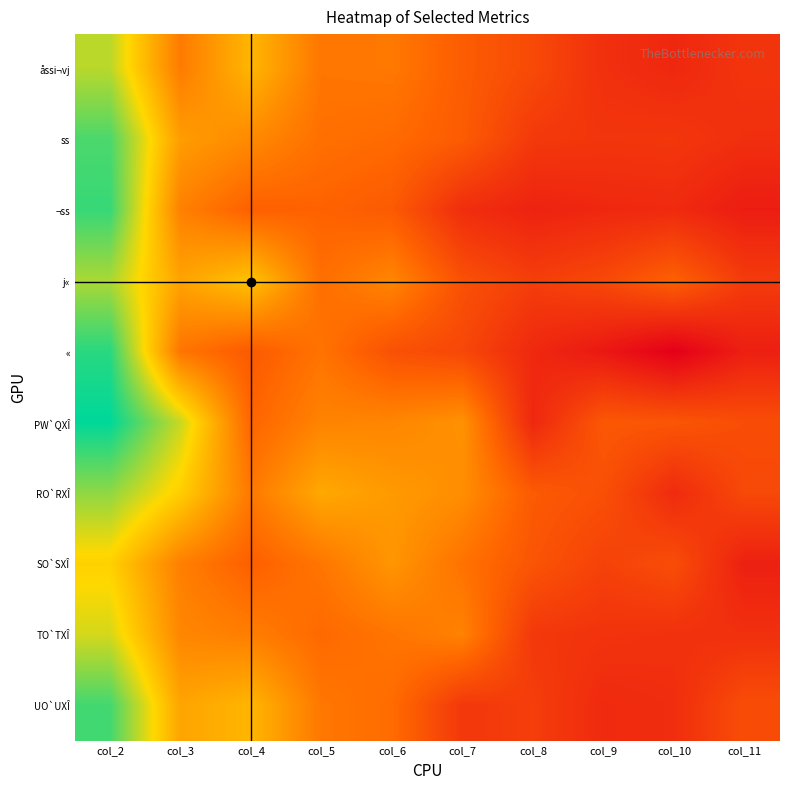

What is the difference between the second highest and second lowest values in the TO`TXÎ series?

6.9